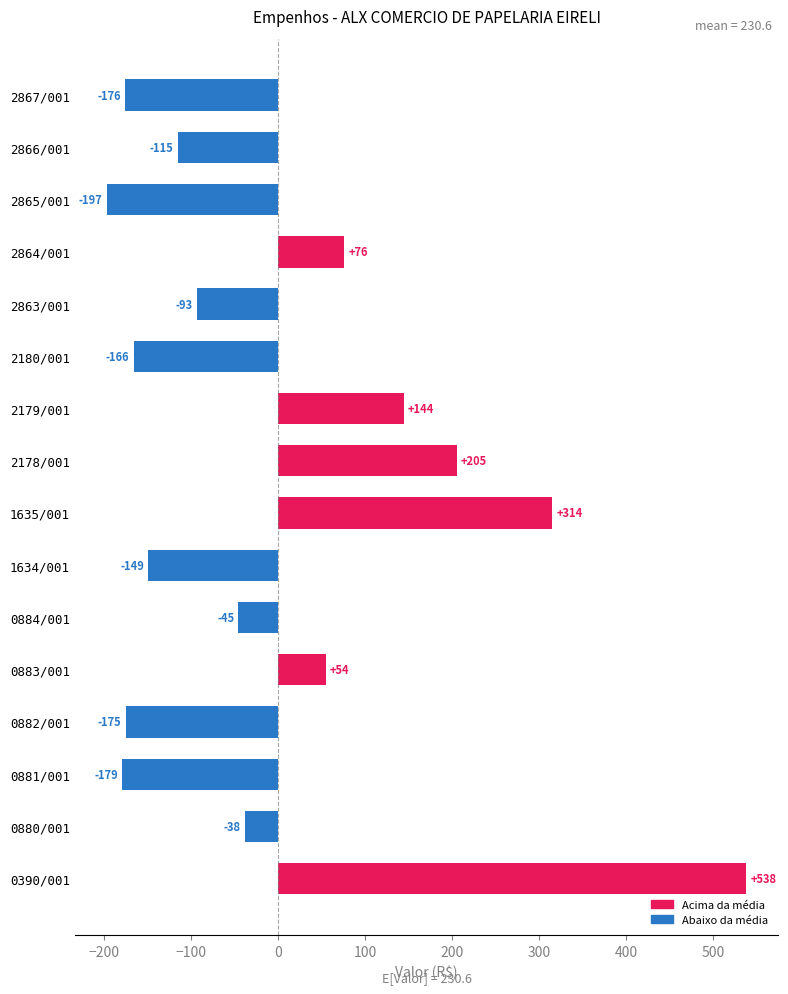

What is the smallest value displayed?

-196.7